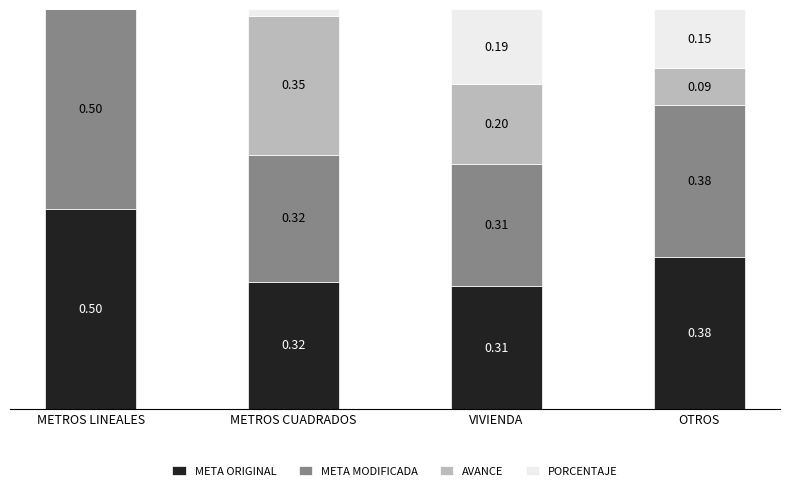

At which label does META ORIGINAL reach its peak?

METROS LINEALES